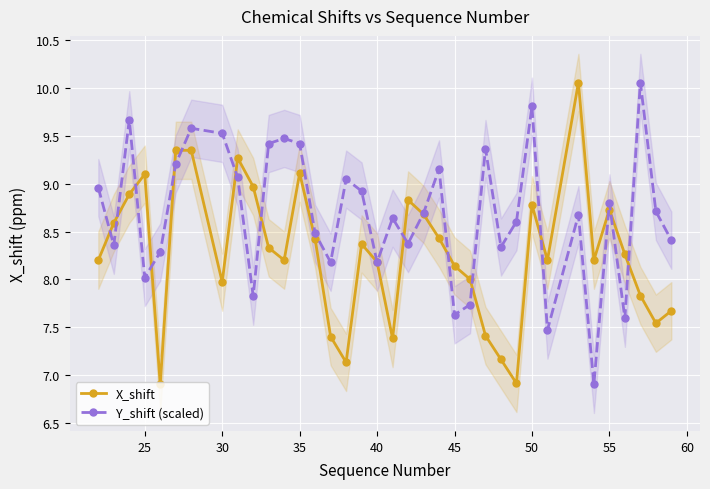

The value of X_shift at 50 is 8.8. True or false?

True